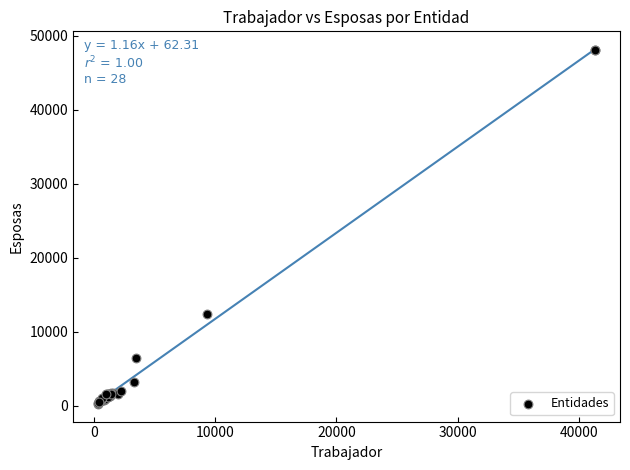

What Y value in the scatter plot is closest to 24111?

12440